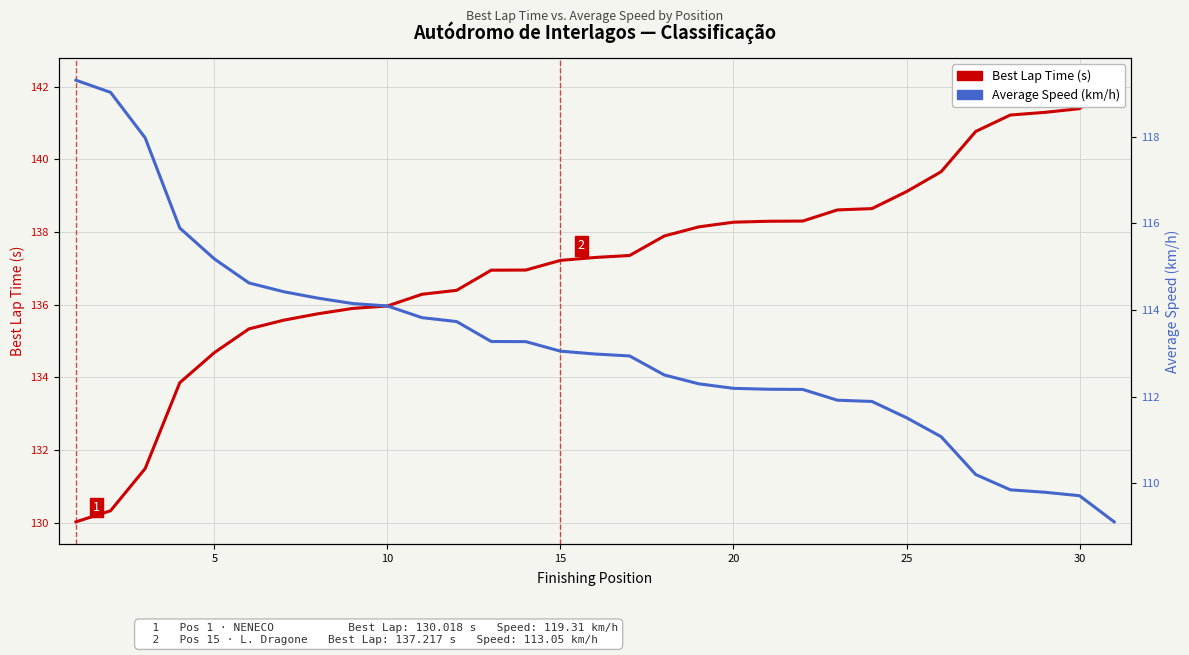

How many series are shown in this chart?

2